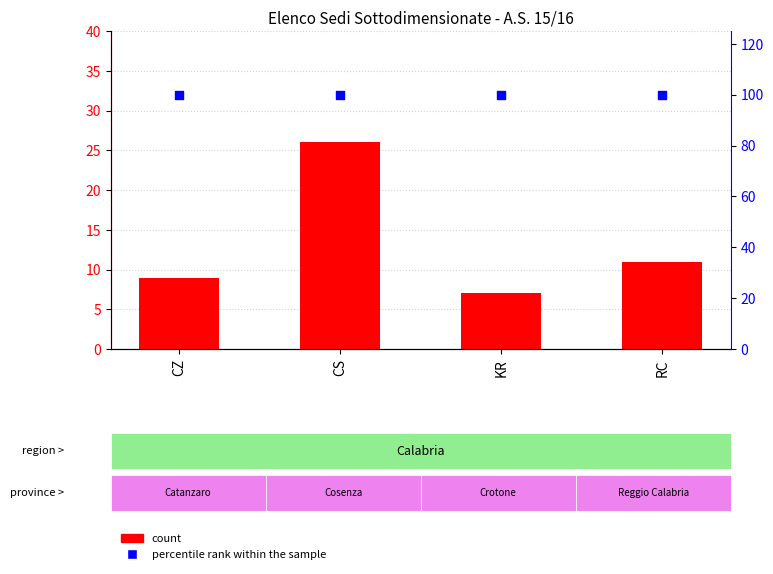

Which series has the widest spread of Y values?

count